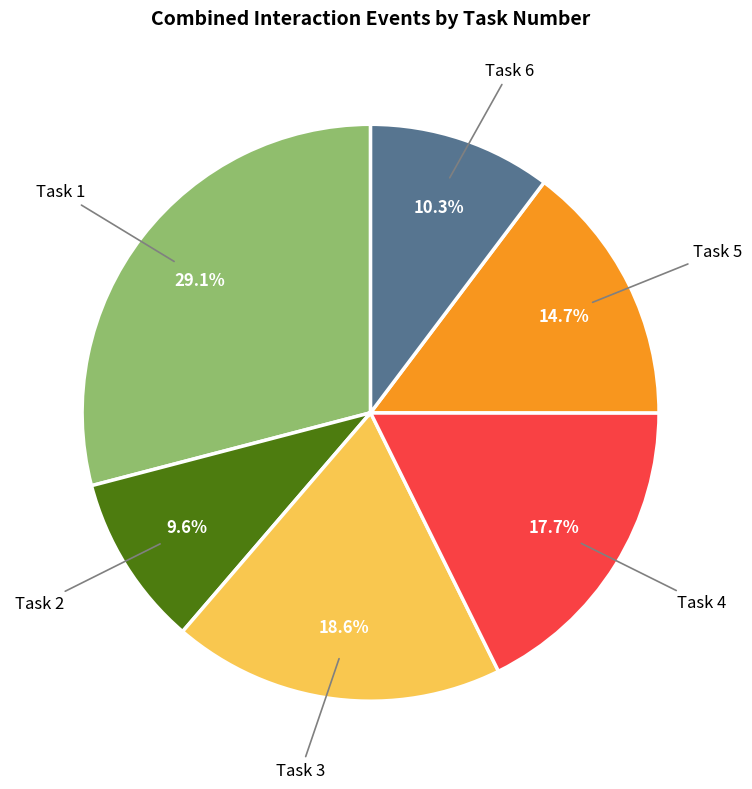

Is there a majority slice in this chart?

No